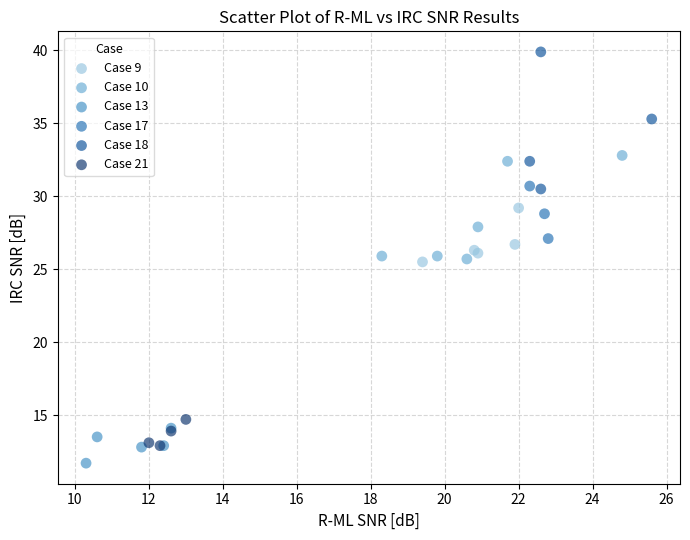

What are all the series names shown in the legend?

Case 9, Case 10, Case 13, Case 17, Case 18, Case 21